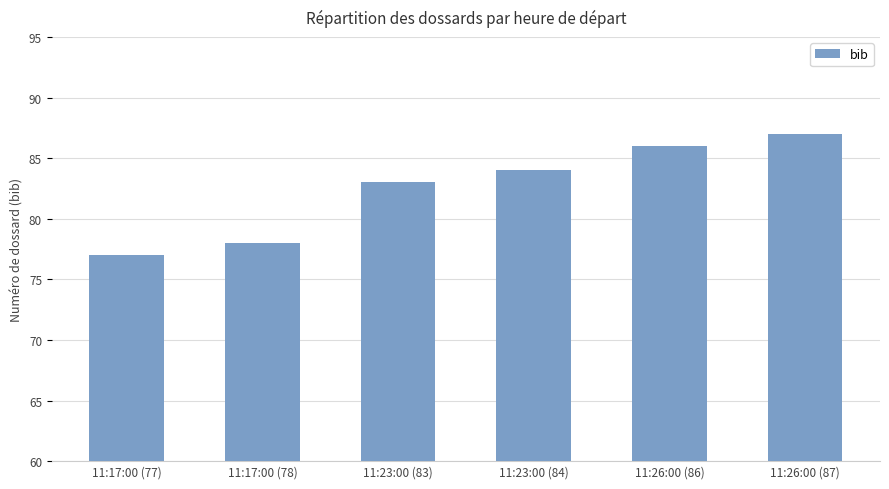

What is the sum of all values?

495